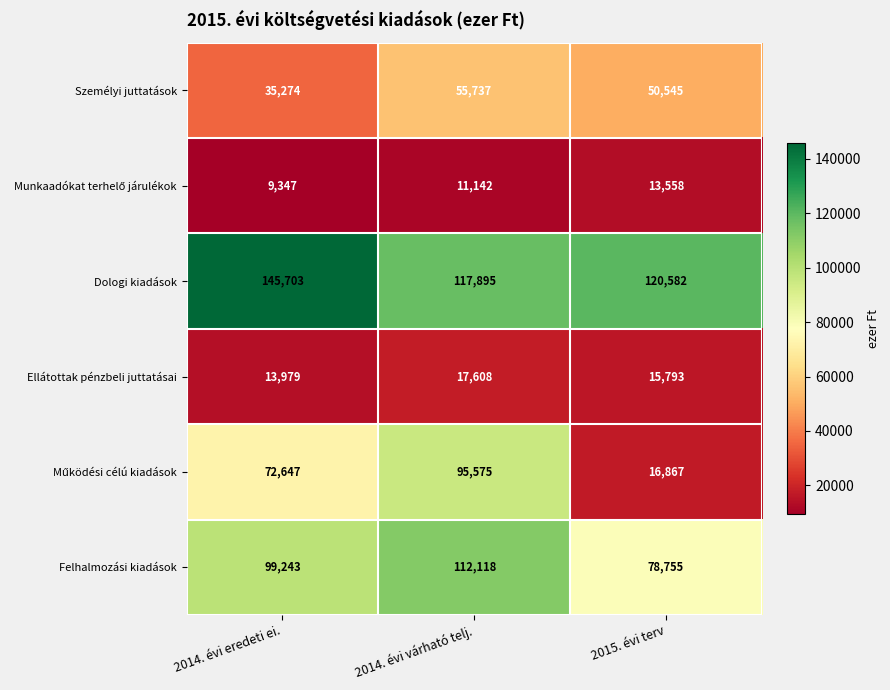

Rank the categories by Felhalmozási kiadások value from highest to lowest.

2014. évi várható telj., 2014. évi eredeti ei., 2015. évi terv